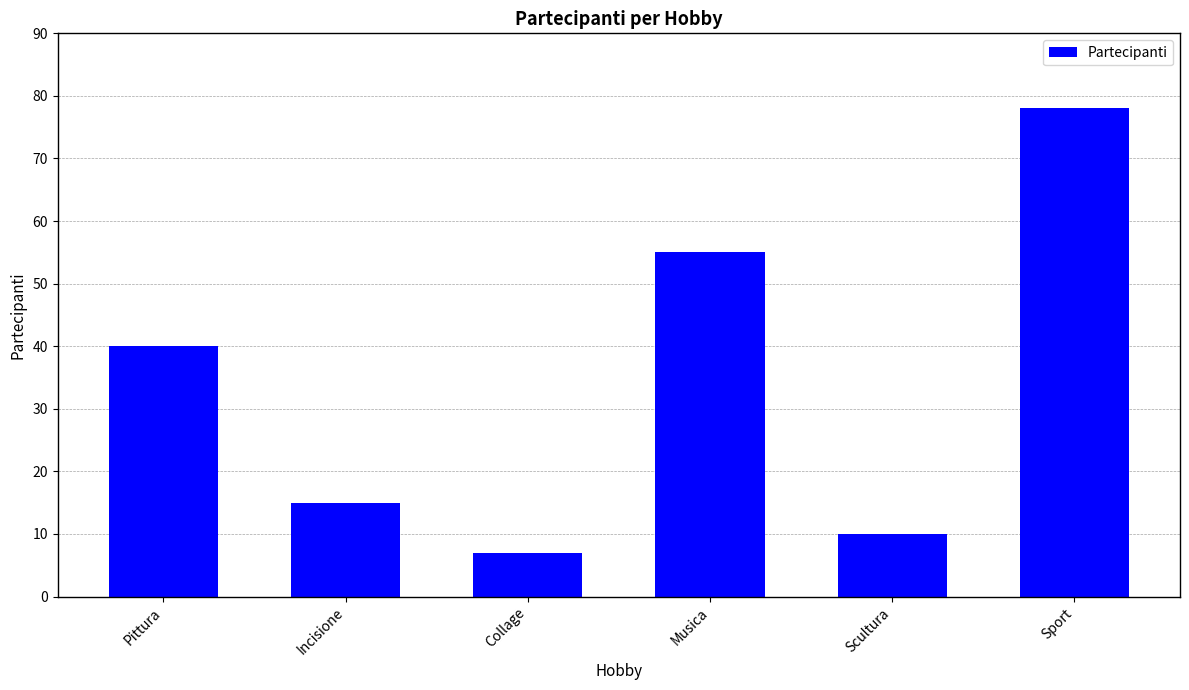

What is the sum of all values?

205